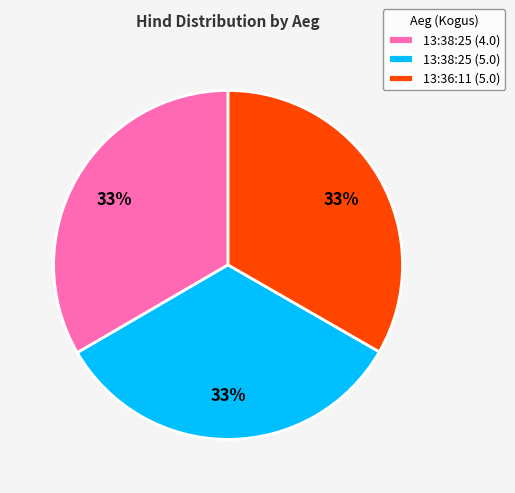

What percentage is the 13:36:11 (5.0) slice, to the nearest percent?

33%